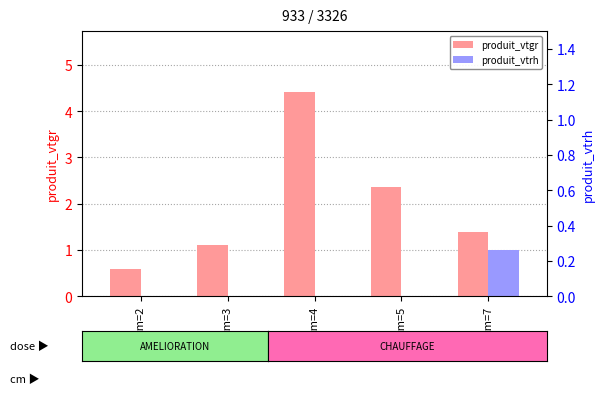

What is the difference between the maximum and minimum values in the produit_vtgr series?

3.8